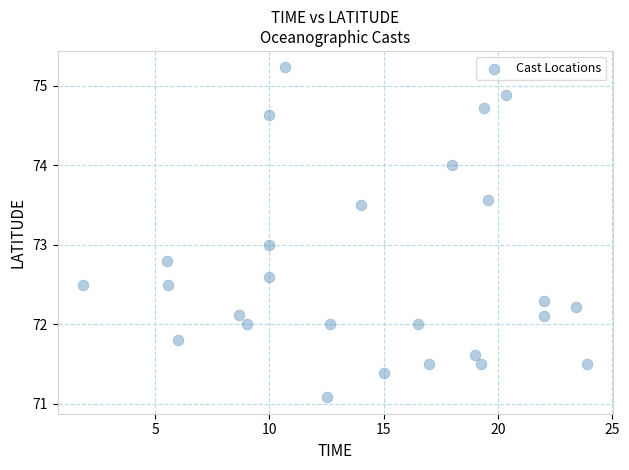

What is the range of X values (max minus min)?

22.1